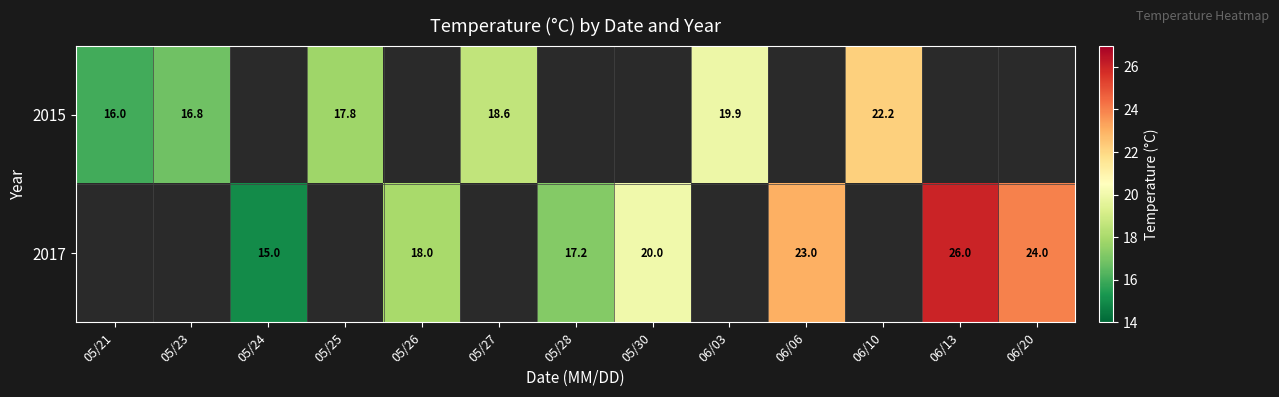

What is the difference between the 2017 values at 06/06 and 05/26?

5.0